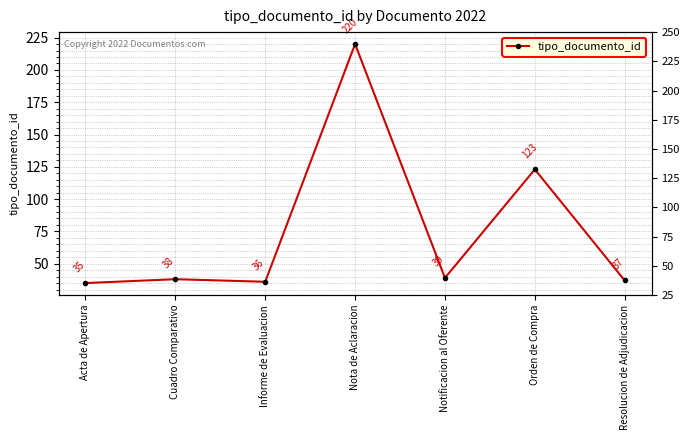

List the labels in order of value, smallest first.

Acta de Apertura, Informe de Evaluacion, Resolucion de Adjudicacion, Cuadro Comparativo, Notificacion al Oferente, Orden de Compra, Nota de Aclaracion